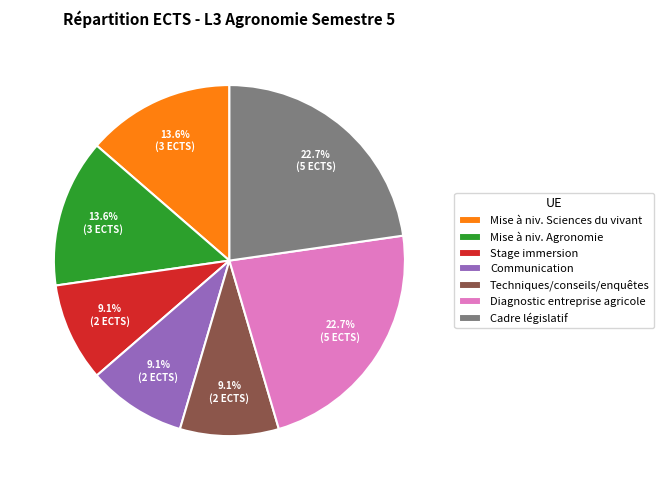

What is the ratio of the value at Cadre législatif to the value at Mise à niv. Agronomie?

1.7